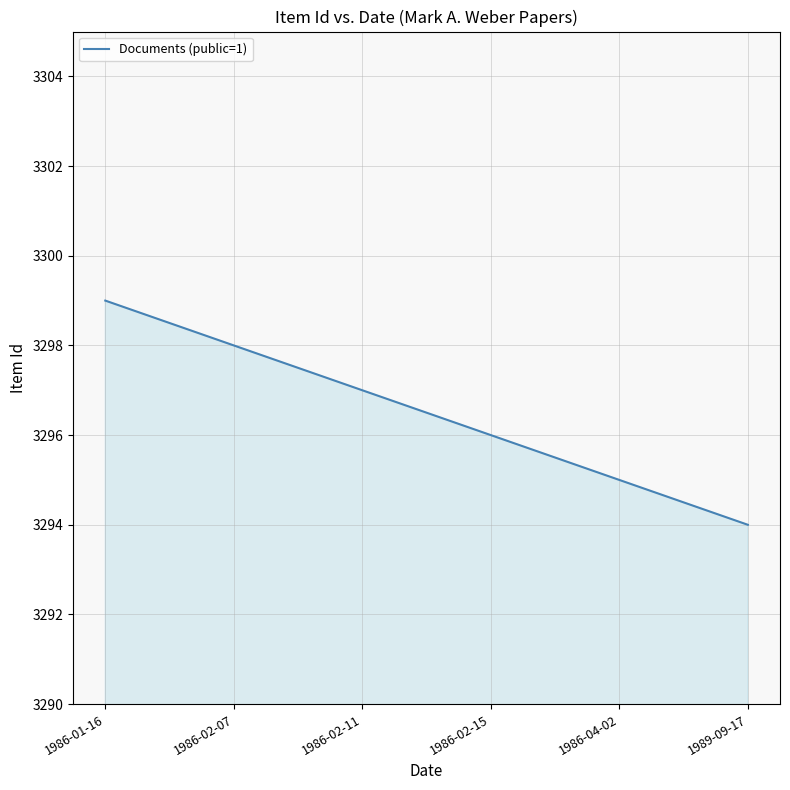

Approximately how many times larger is the value at 1986-02-15 compared to 1986-04-02?

1.0